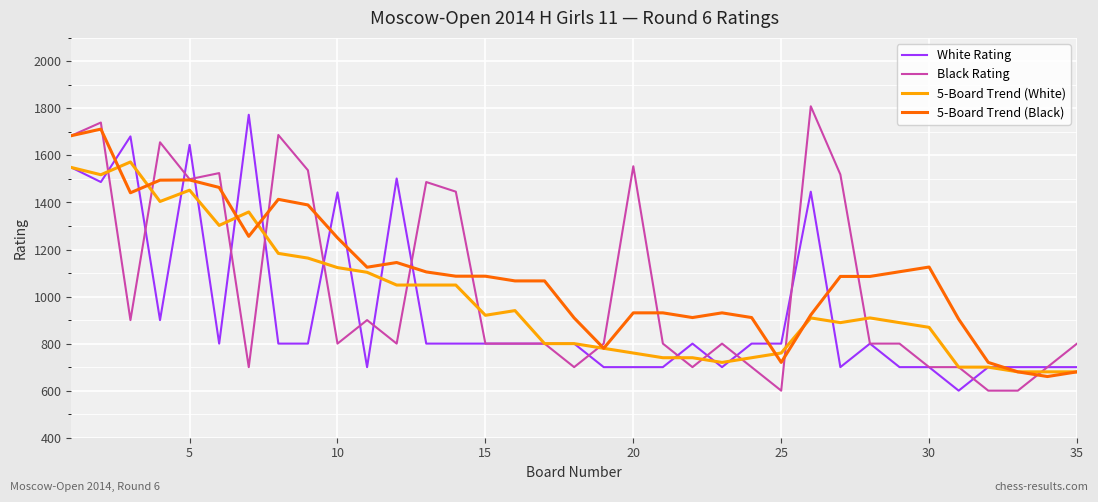

True or false: White Rating and 5-Board Trend (Black) intersect in this chart.

True